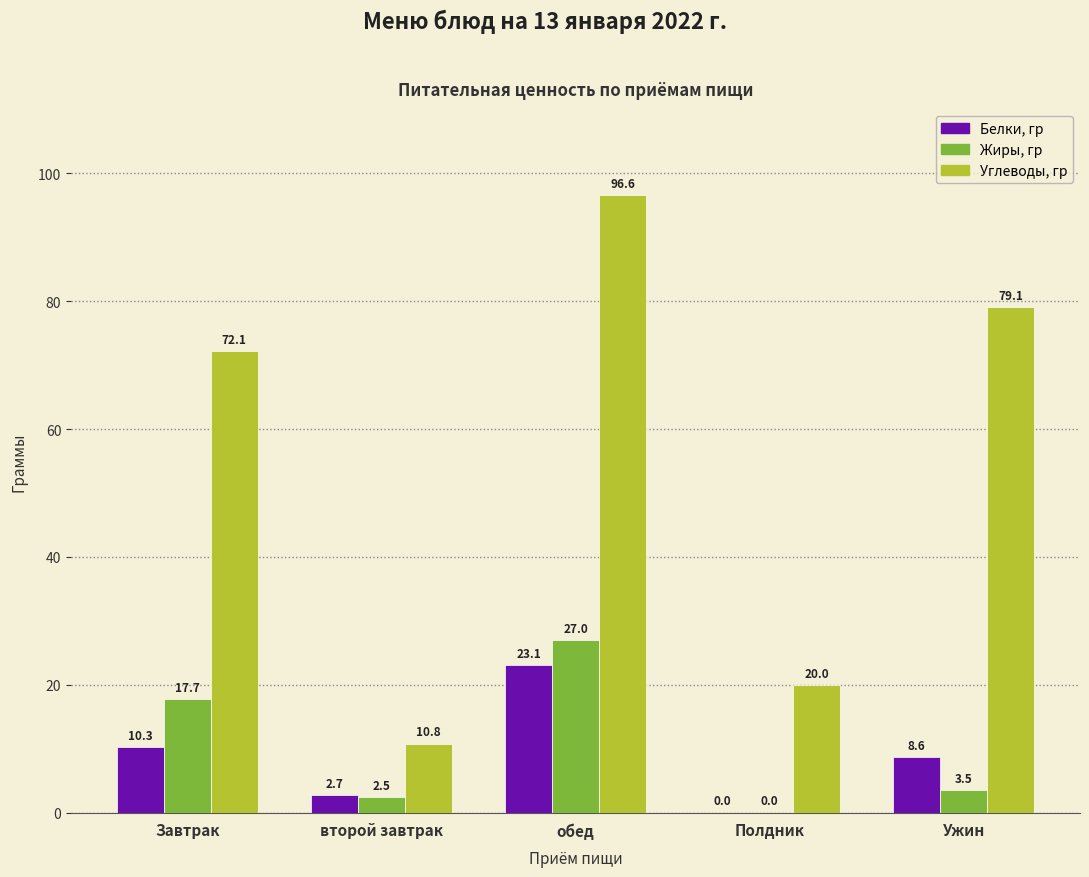

At which label does Углеводы, гр first exceed 72?

Завтрак